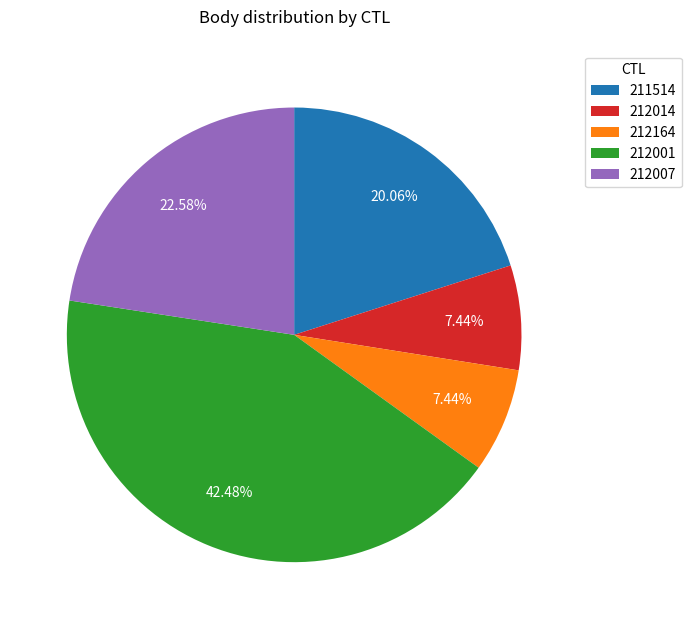

Between 211514 and 212001, which is larger?

212001